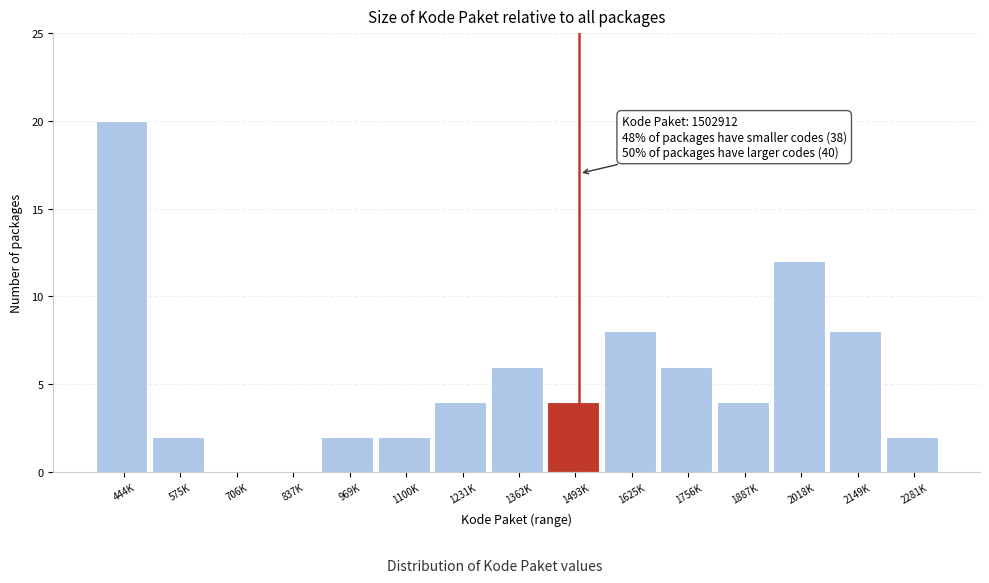

Reading right to left, what are all the values shown in this chart?

2281K=2	2149K=8	2018K=12	1887K=4	1756K=6	1625K=8	1493K=4	1362K=6	1231K=4	1100K=2	969K=2	837K=0	706K=0	575K=2	444K=20